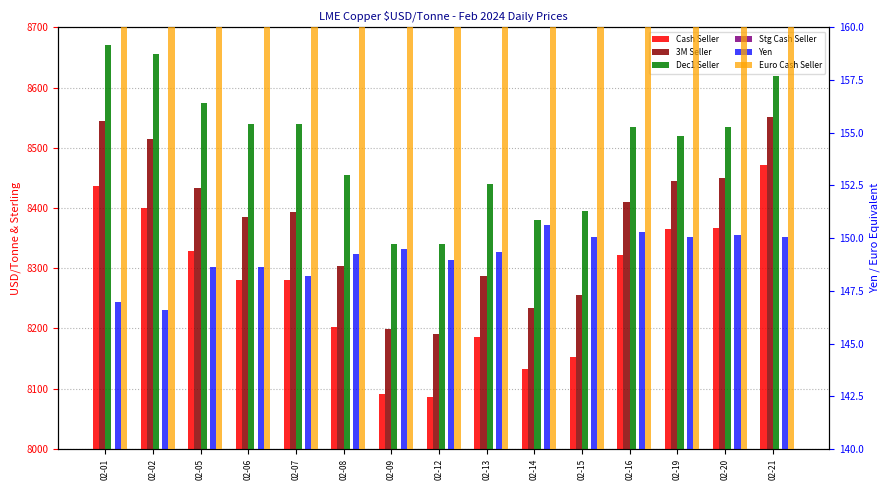

Which series has the largest range (max minus min)?

Cash Seller